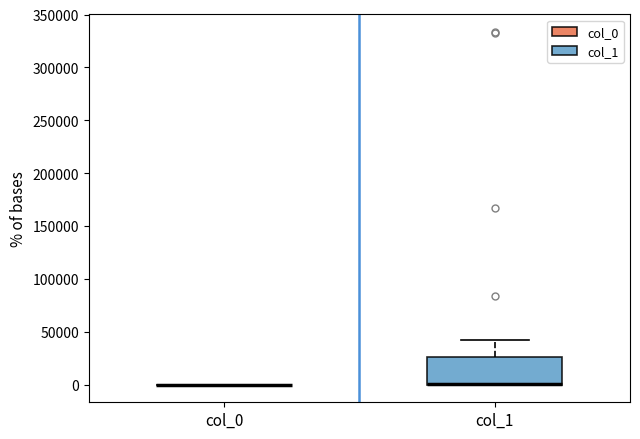

Where is the upper edge of the box for col_1 on the y-axis? The values are not printed on the chart, so give them approximately, as read against the axis.

25000